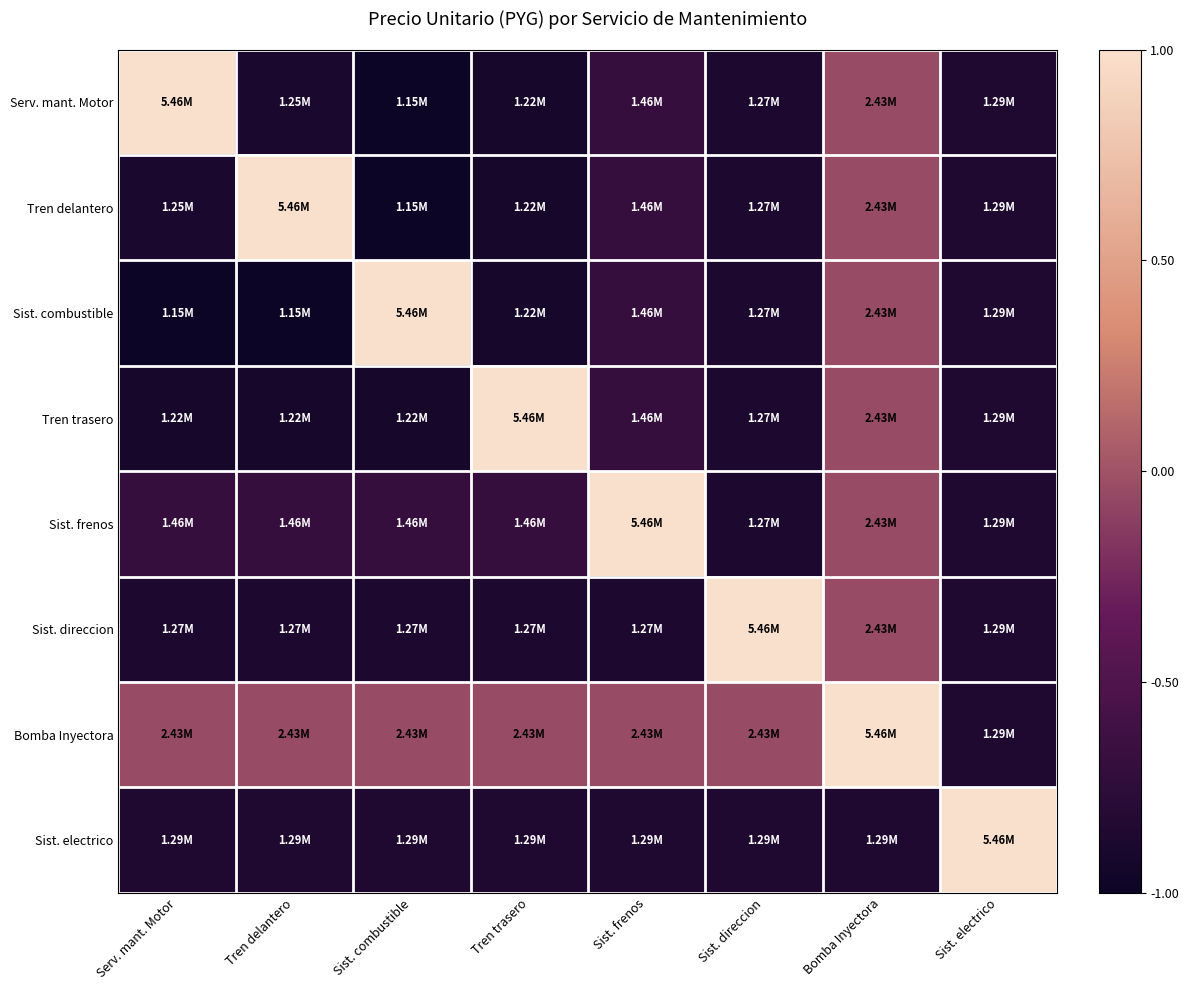

Which series has the largest range (max minus min)?

Serv. mant. Motor